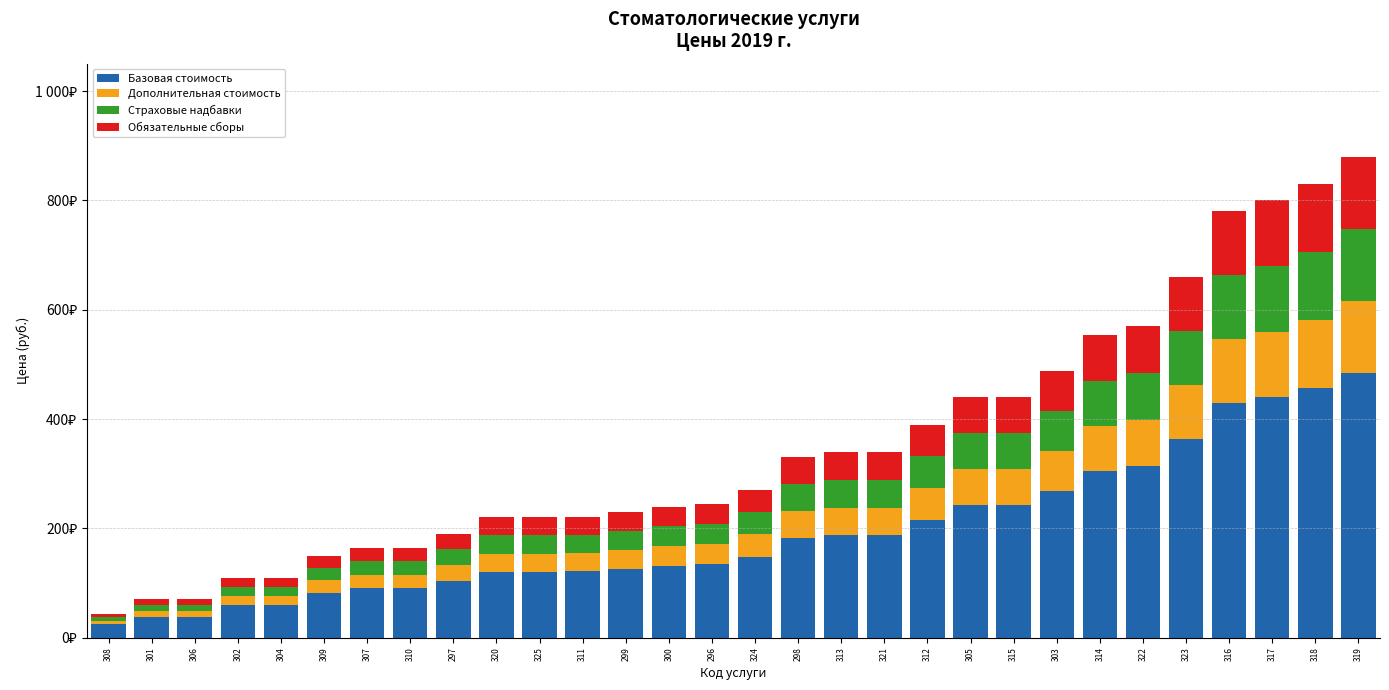

What is the label of the 19th bar from the right?

311